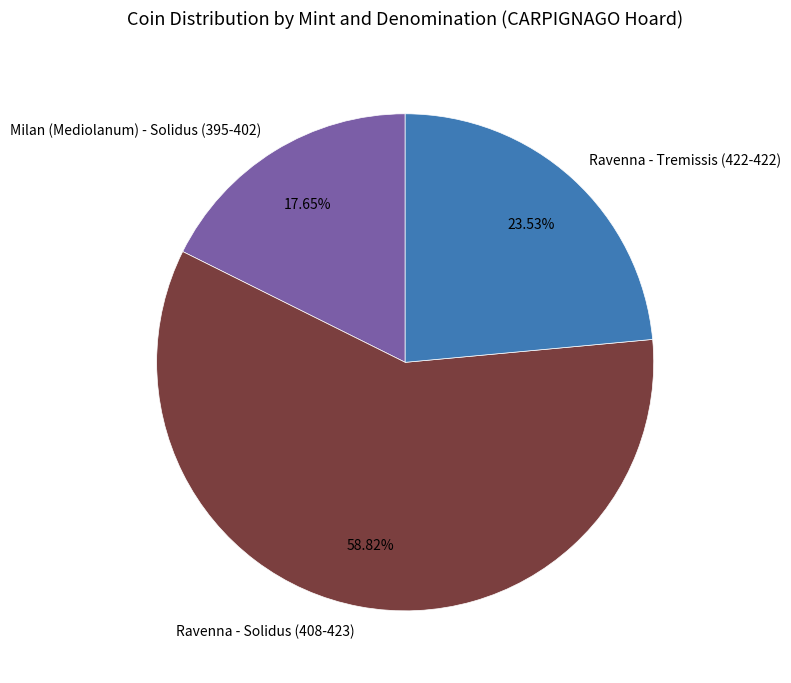

True or false: Milan (Mediolanum) - Solidus (395-402) accounts for 9% of the total.

False